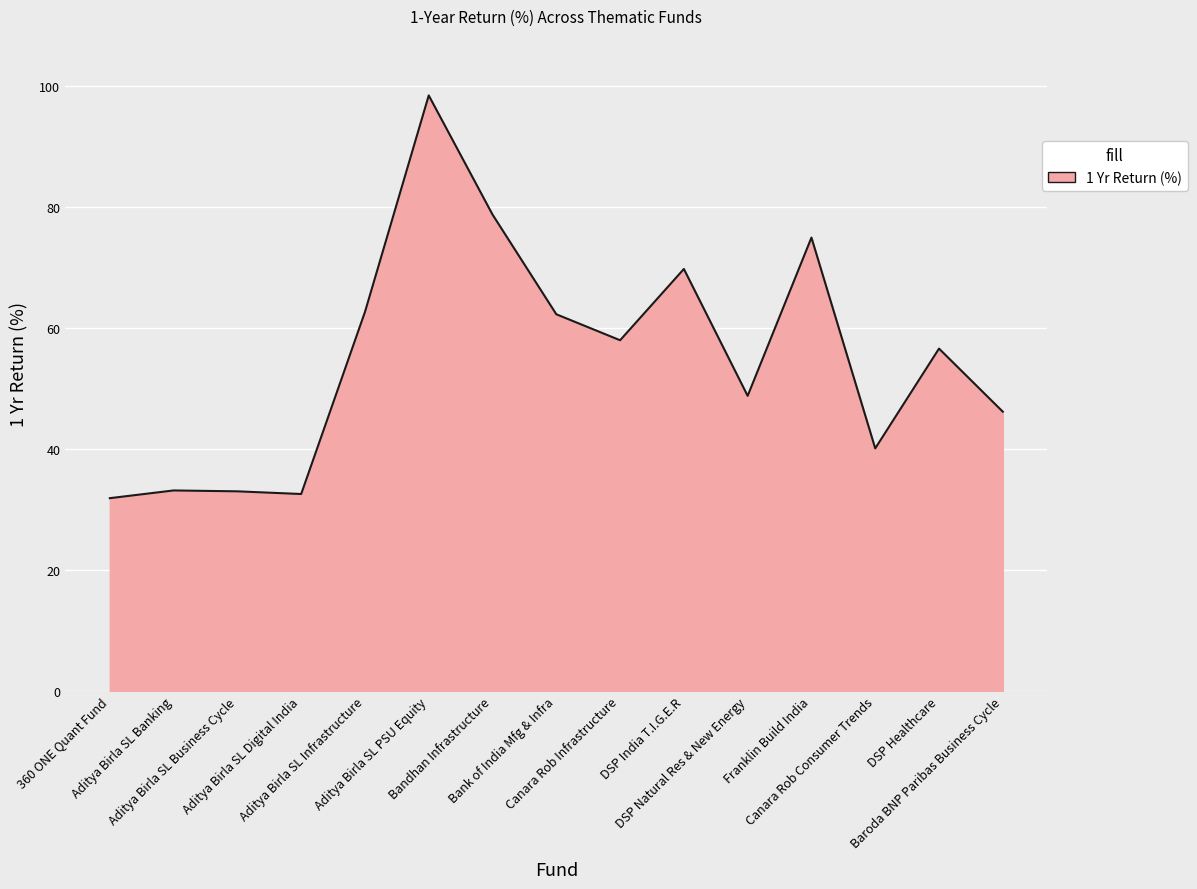

How many series are shown in this chart?

1